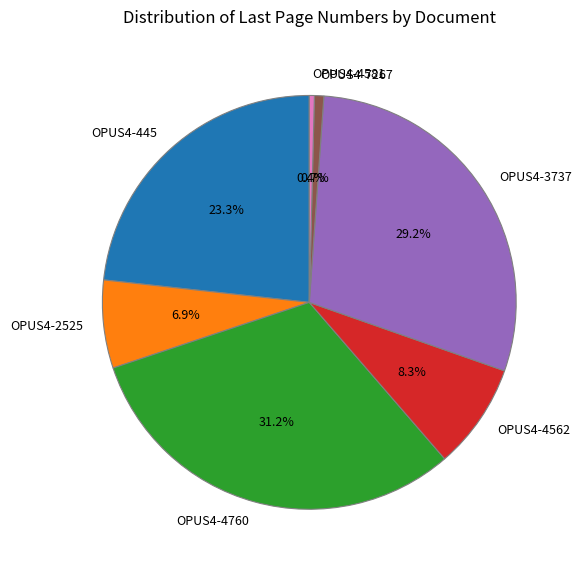

To the nearest percent, what portion does OPUS4-3737 represent?

29%